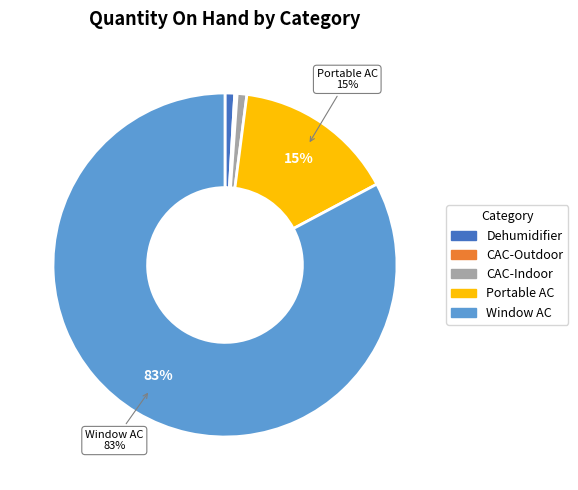

Which category has the biggest portion of the pie?

Window AC